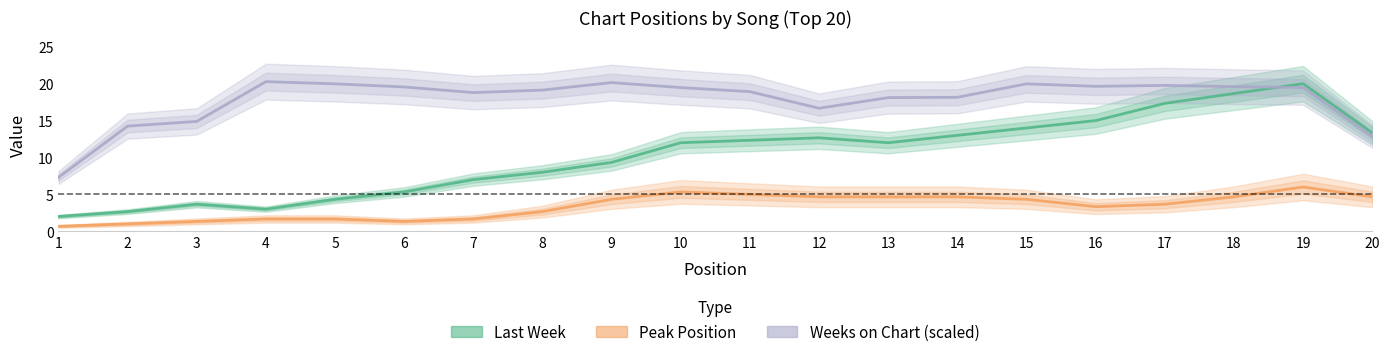

How many values in the Last Week series exceed 12?

9